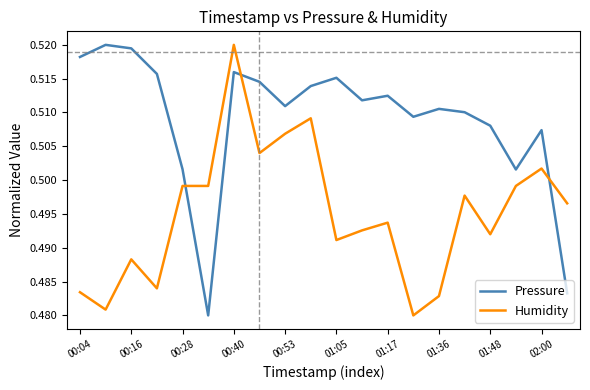

How many lines are shown in the chart?

2